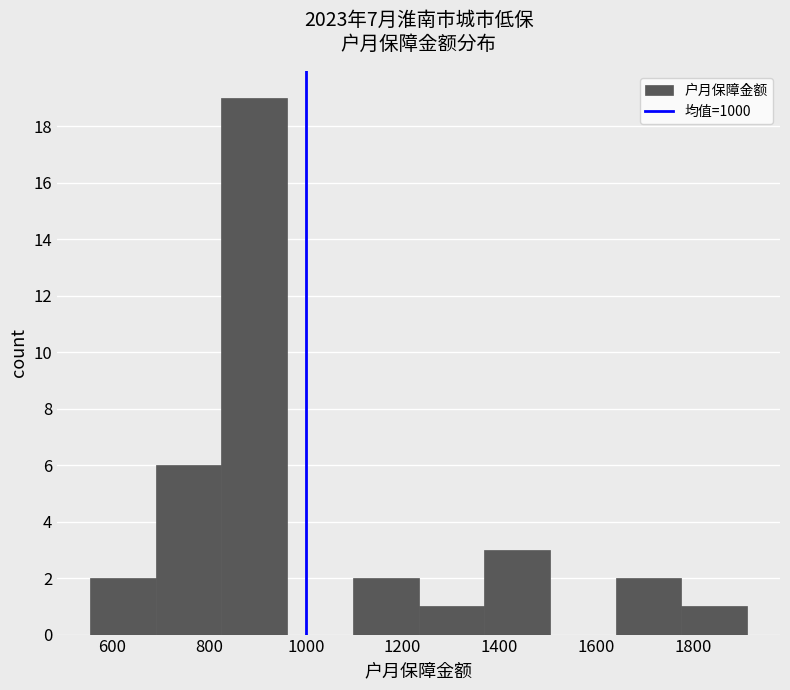

Which range on the x-axis has the tallest bar?

820 to 960